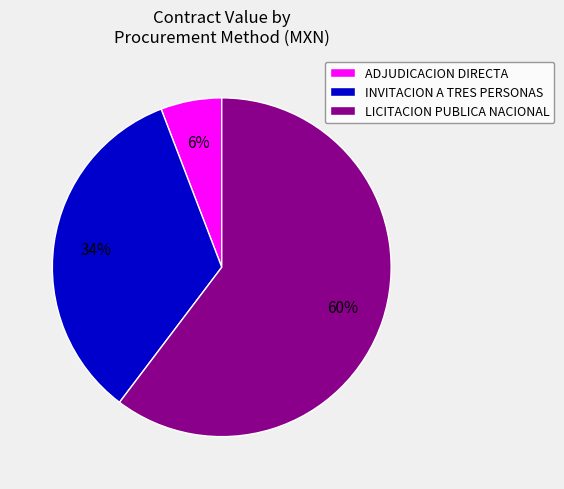

What is the smallest slice in the pie chart?

ADJUDICACION DIRECTA